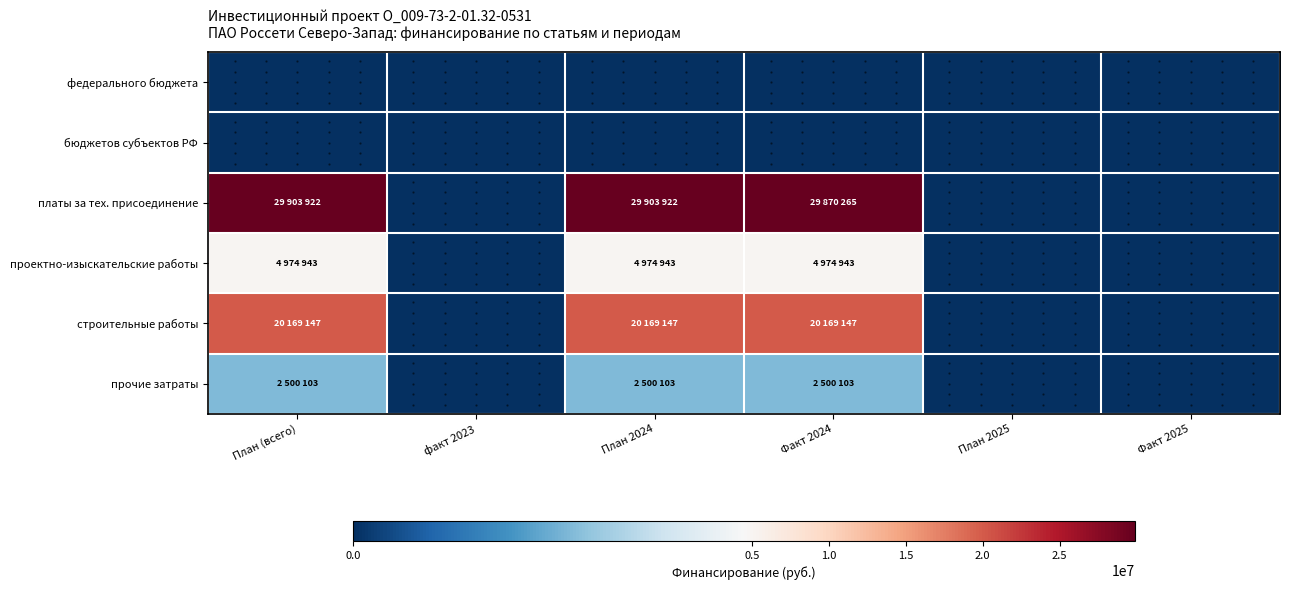

Which series has the largest range (max minus min)?

платы за тех. присоединение